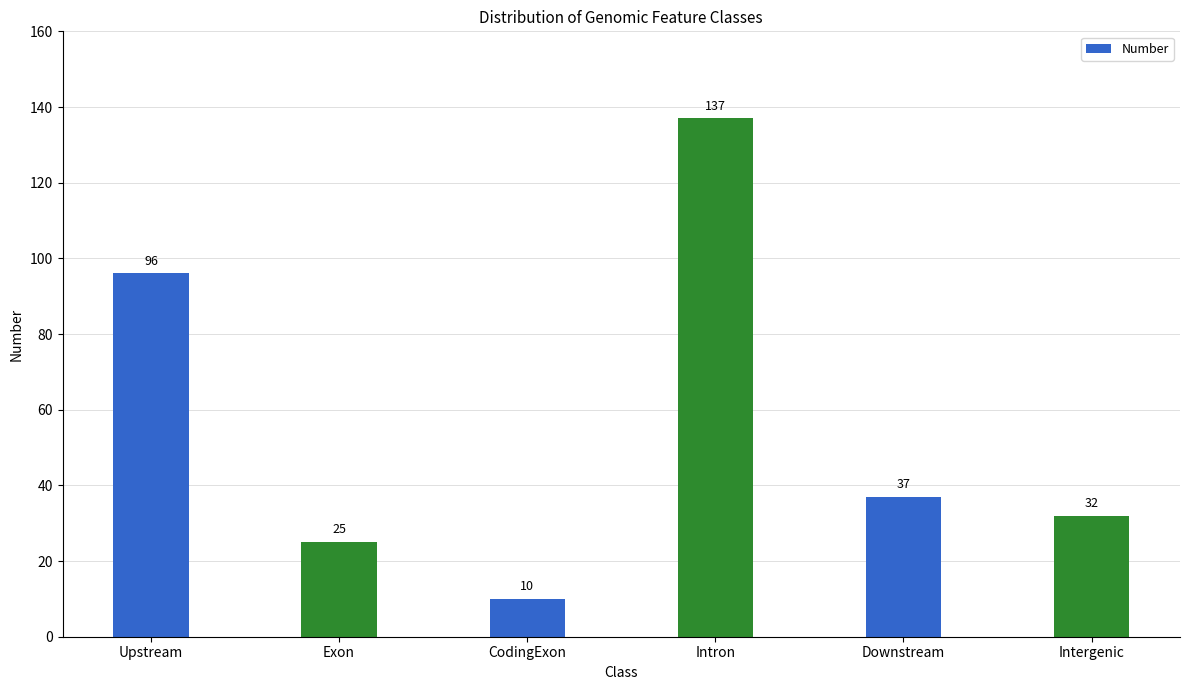

What is the ratio of the value at Exon to the value at Intron?

0.2